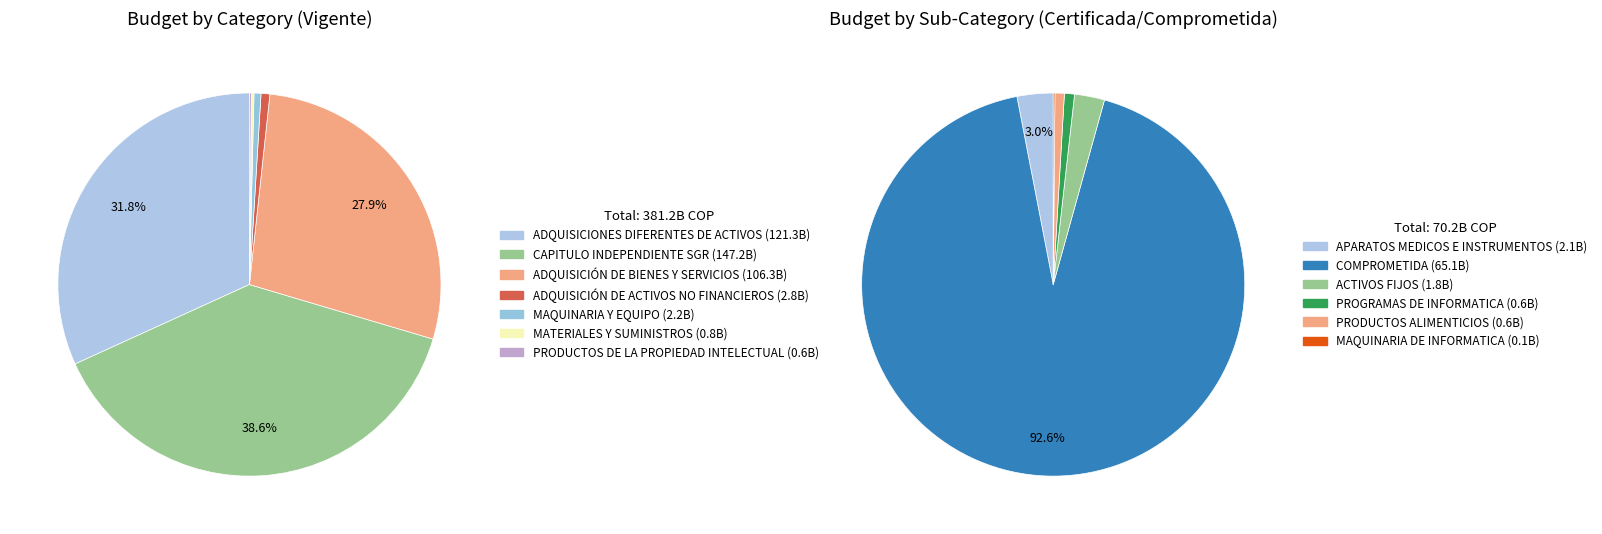

What percentage is the ADQUISICIONES DIFERENTES DE ACTIVOS slice, to the nearest percent?

32%